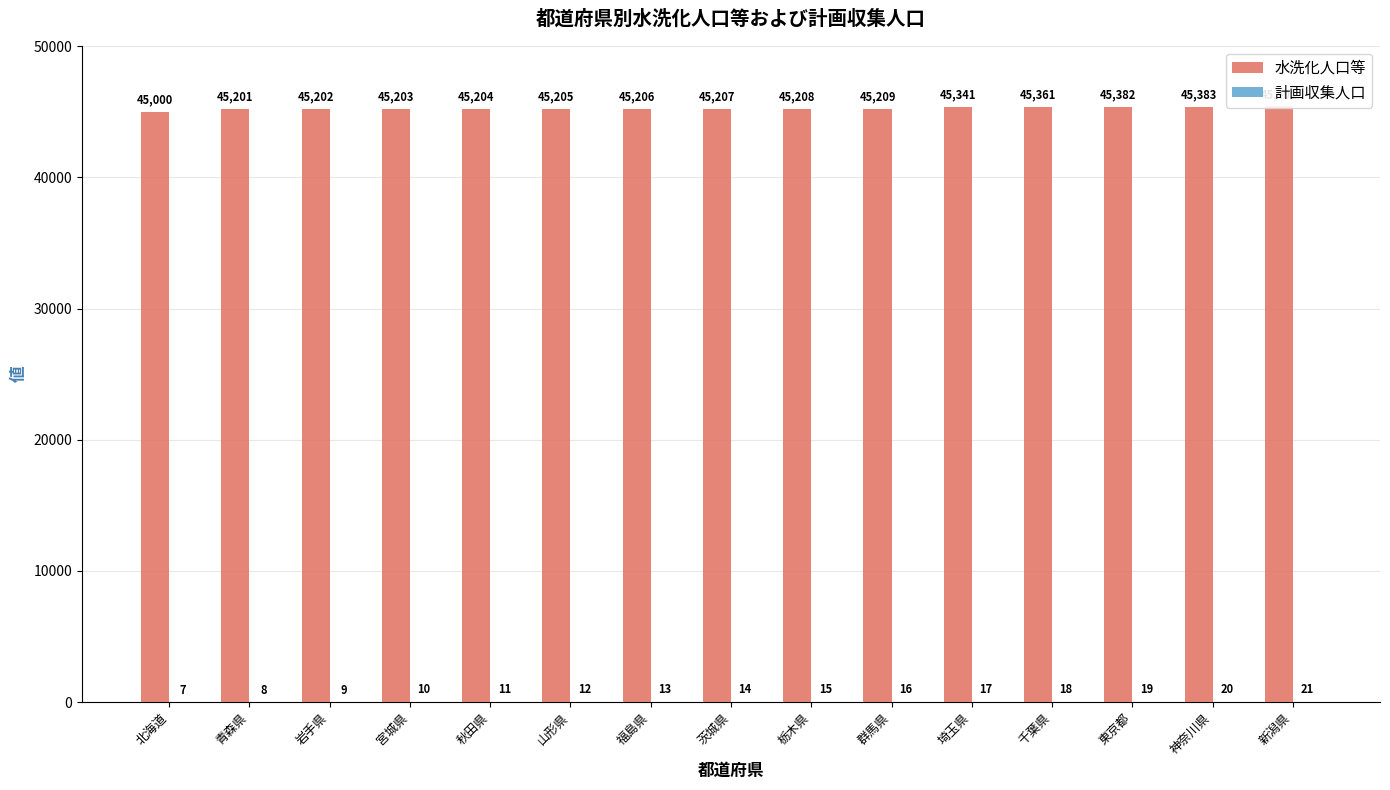

What position from the right is 宮城県?

12